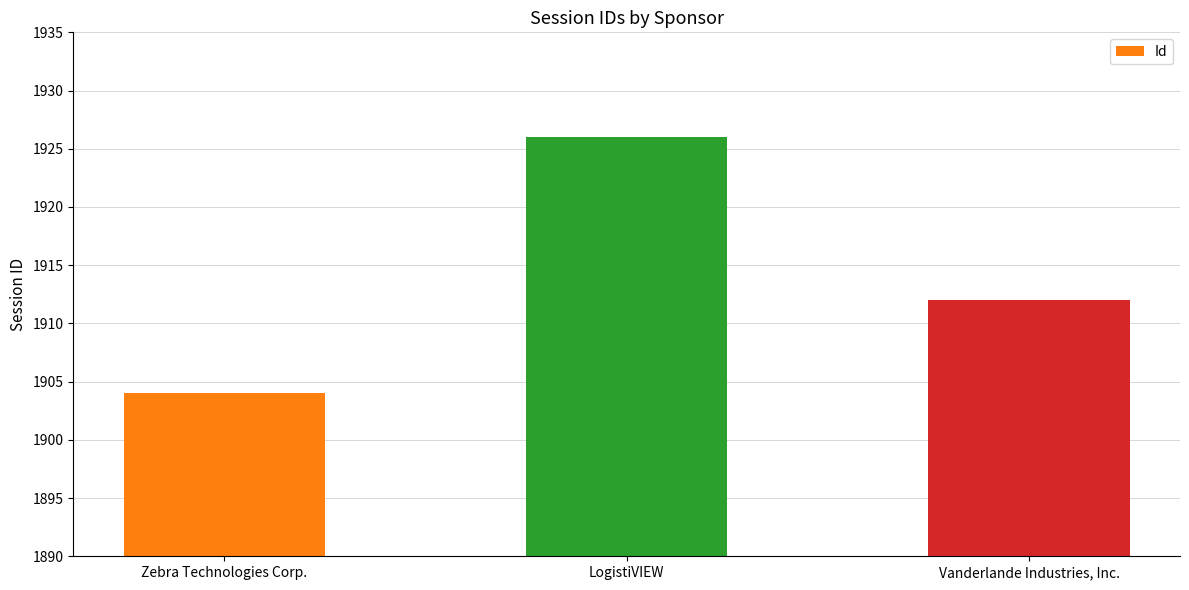

What is the difference between the maximum and minimum values?

22